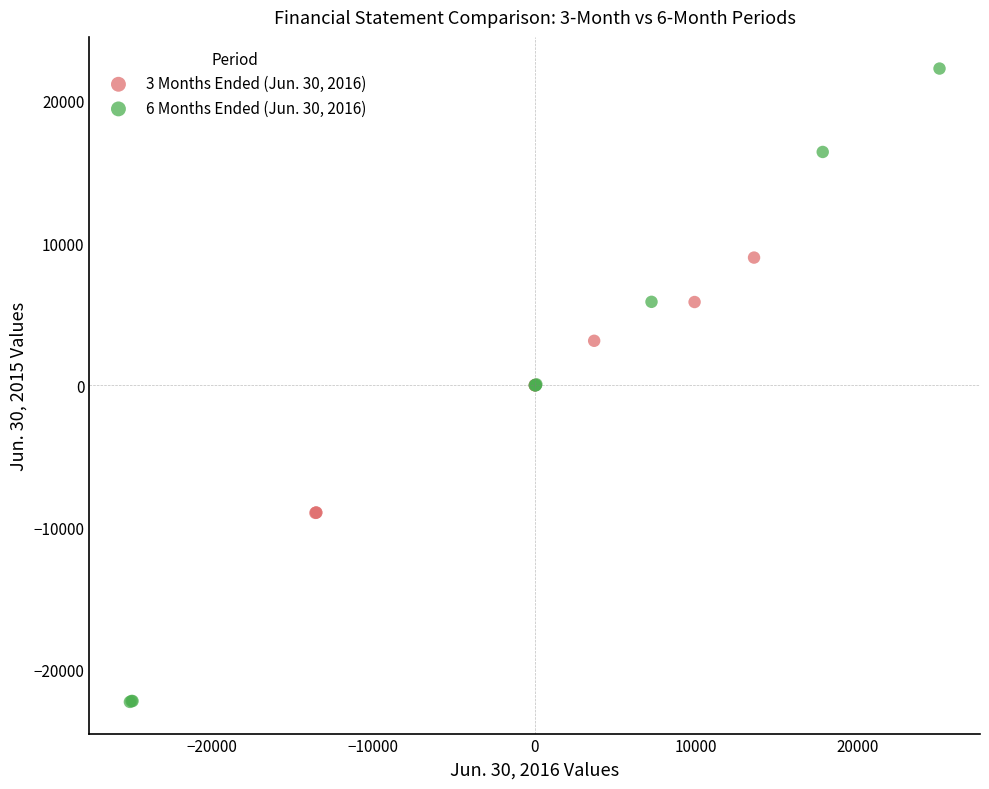

Which series contains the lowest Y value?

6 Months Ended (Jun. 30, 2016)